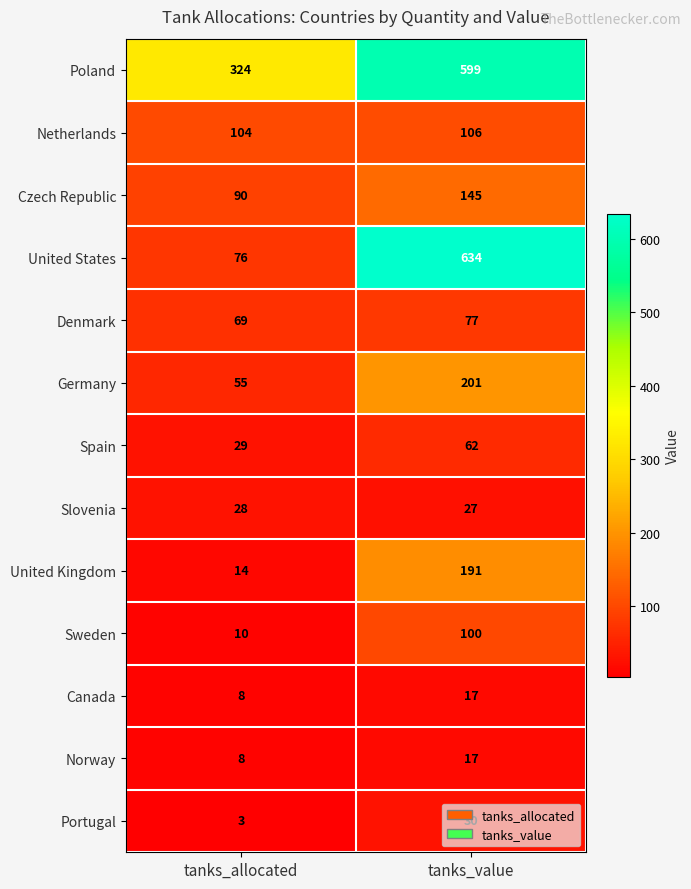

What is the total value across all series at tanks_value?

2206